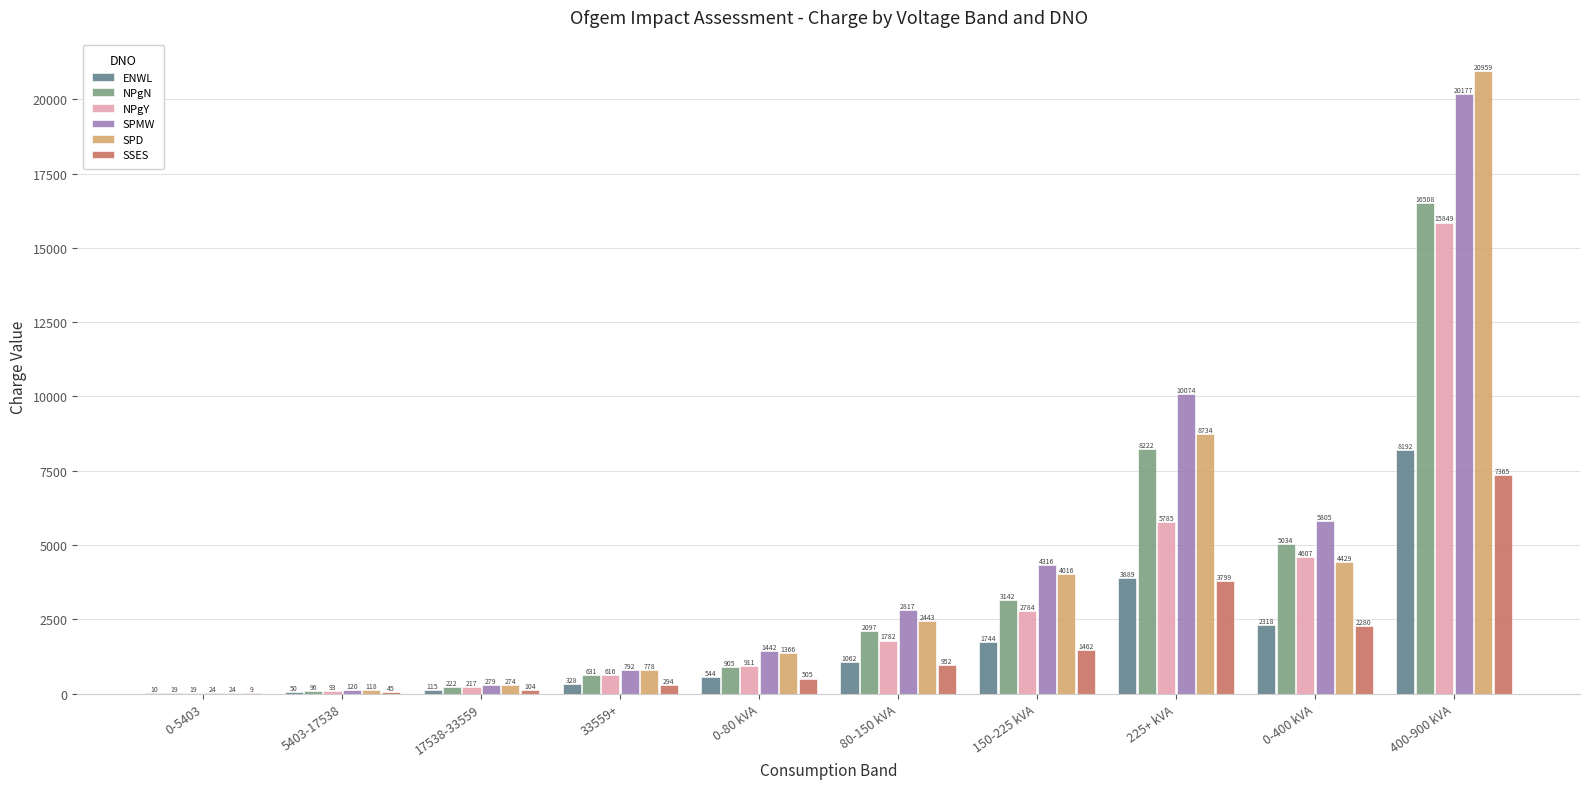

Between 0-80 kVA and 80-150 kVA, which series saw the biggest shift?

SPMW